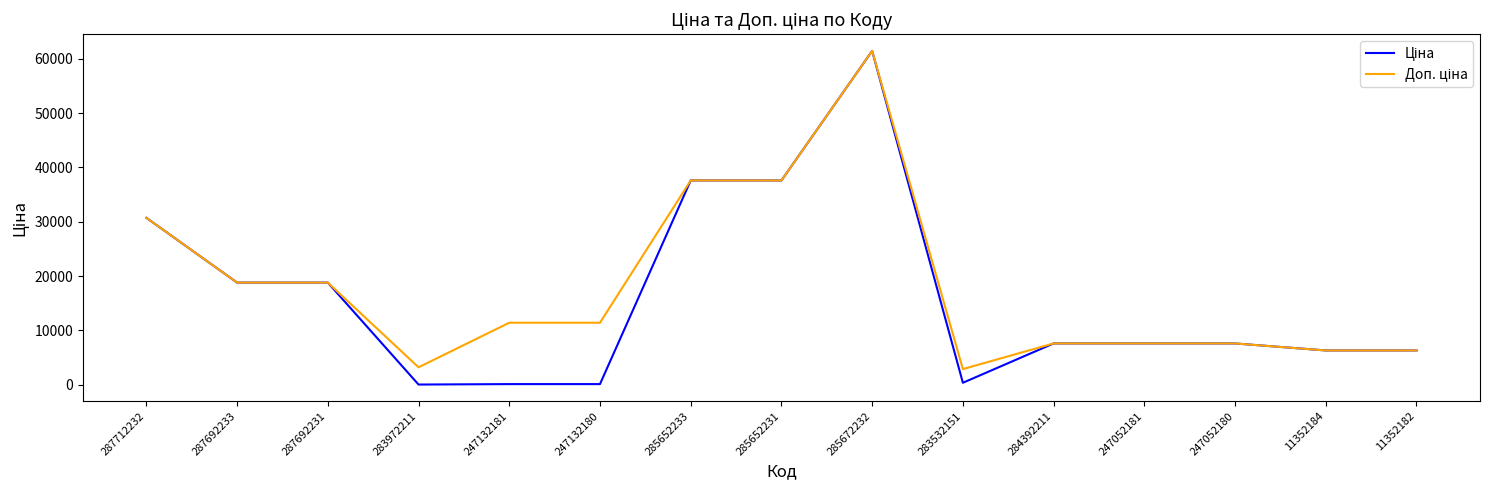

What is the total value across all series at 287692231?

37593.6